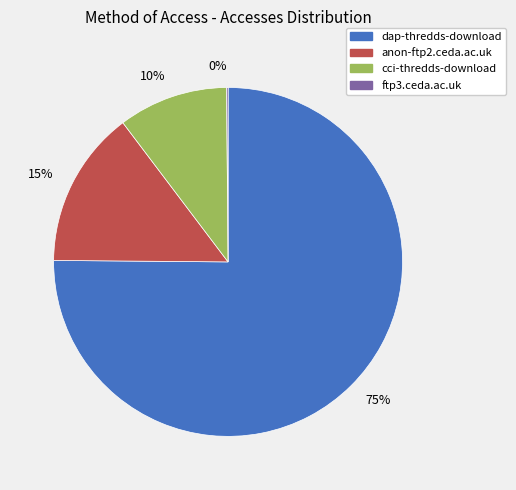

Do 15% and 75% together represent more than half of the pie?

Yes